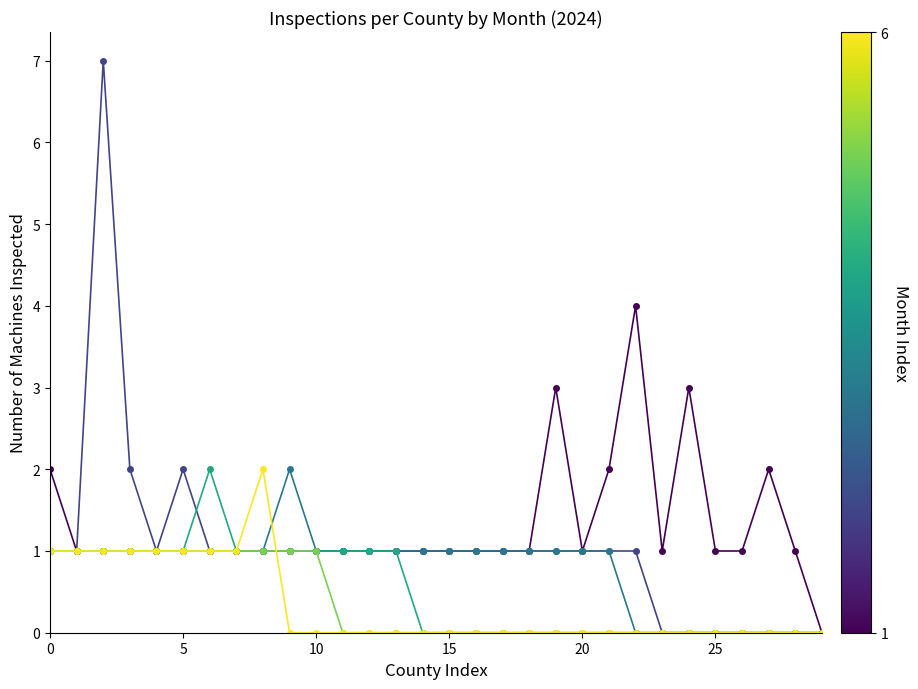

What is the maximum value shown in the chart?

7